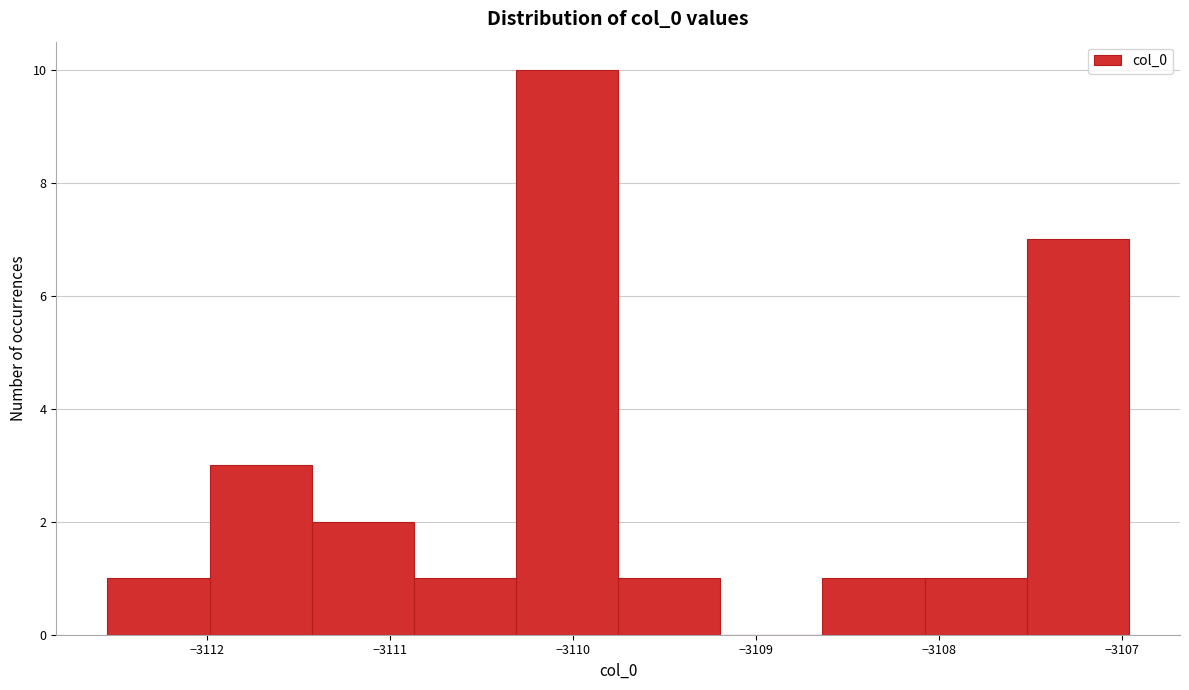

Reading left to right, list every bar in this chart as the range it spans on the x-axis followed by its height. Neither the bar edges nor the heights are printed on the chart, so give them approximately, as read against the axes.

-3112.5 to -3112.0: 1
-3112.0 to -3111.4: 3
-3111.4 to -3110.9: 2
-3110.9 to -3110.3: 1
-3110.3 to -3109.8: 10
-3109.8 to -3109.2: 1
-3109.2 to -3108.6: 0
-3108.6 to -3108.1: 1
-3108.1 to -3107.5: 1
-3107.5 to -3107.0: 7